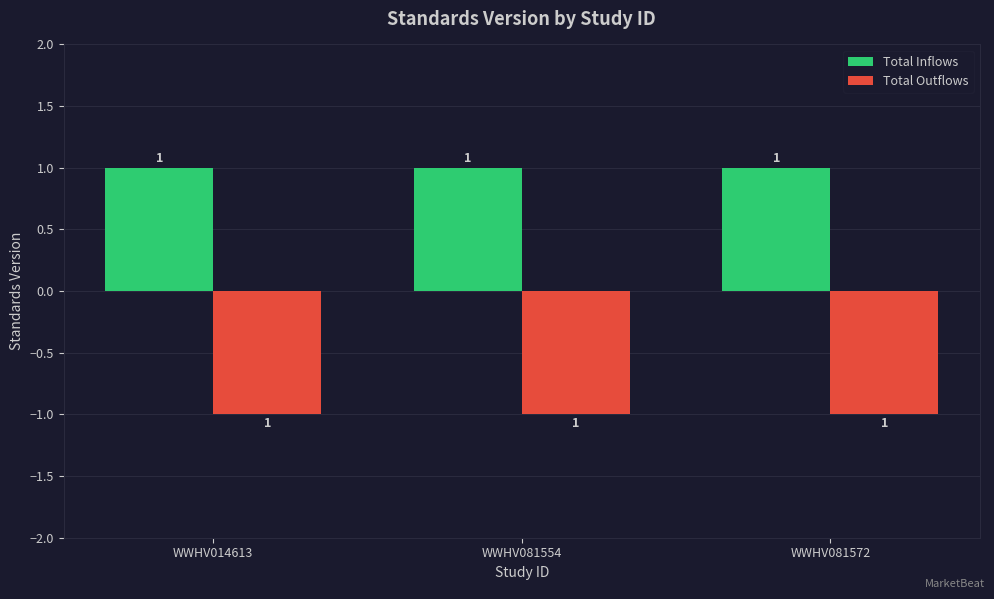

Reading left to right, transcribe all the data shown in this chart.

Total Inflows: WWHV014613=1	WWHV081554=1	WWHV081572=1
Total Outflows: WWHV014613=-1	WWHV081554=-1	WWHV081572=-1